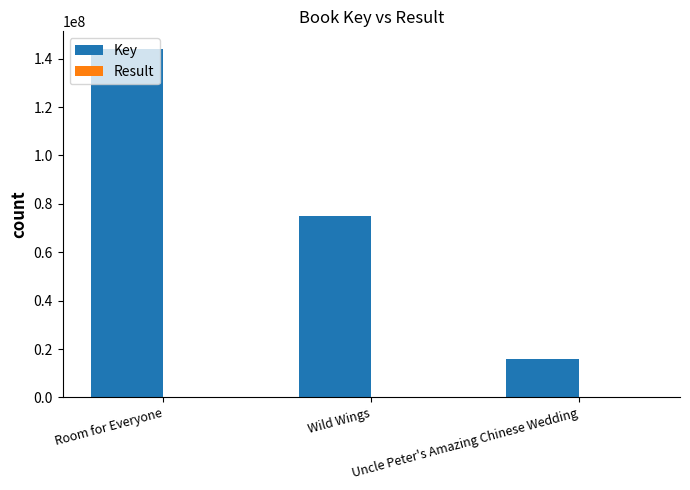

What is the sum of all Key values?

235177075